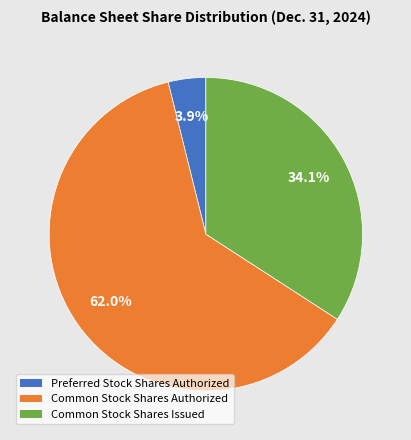

To the nearest percent, what is the difference between the Preferred Stock Shares Authorized and Common Stock Shares Authorized slice percentages?

58%